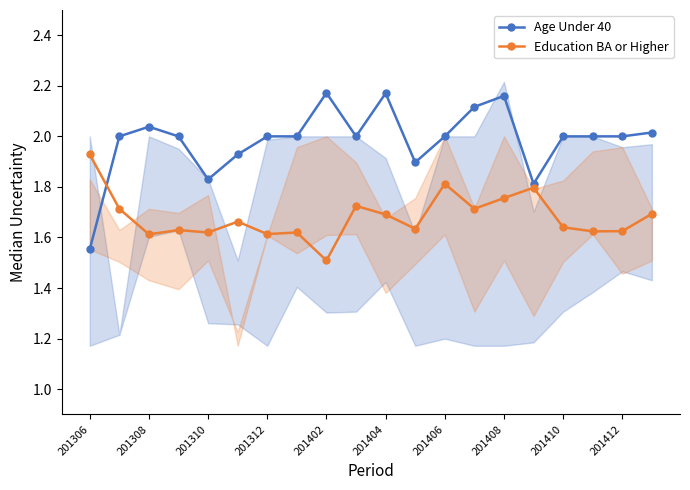

True or false: Age Under 40 has more than 0 points higher than both neighbors.

True